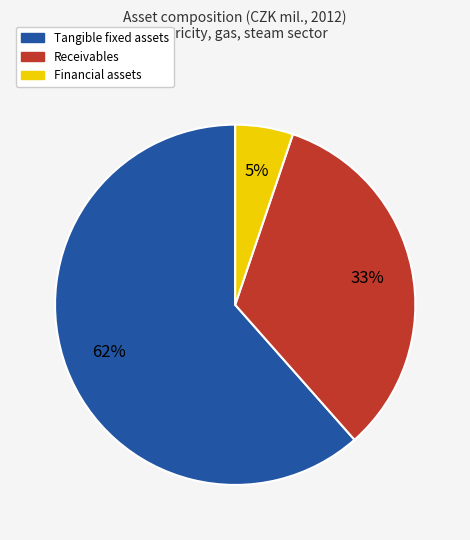

Rank the categories by value from lowest to highest.

Financial assets, Receivables, Tangible fixed assets